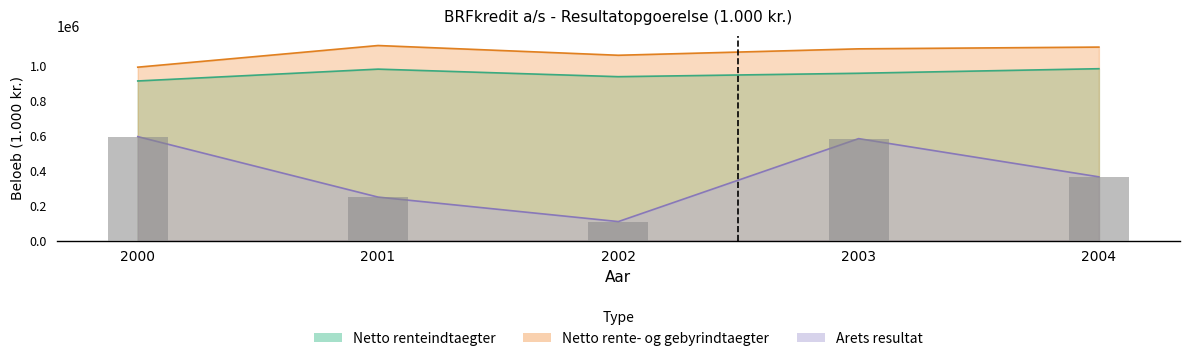

List the series in order of their overall mean, lowest first.

Arets resultat, Netto renteindtaegter, Netto rente- og gebyrindtaegter